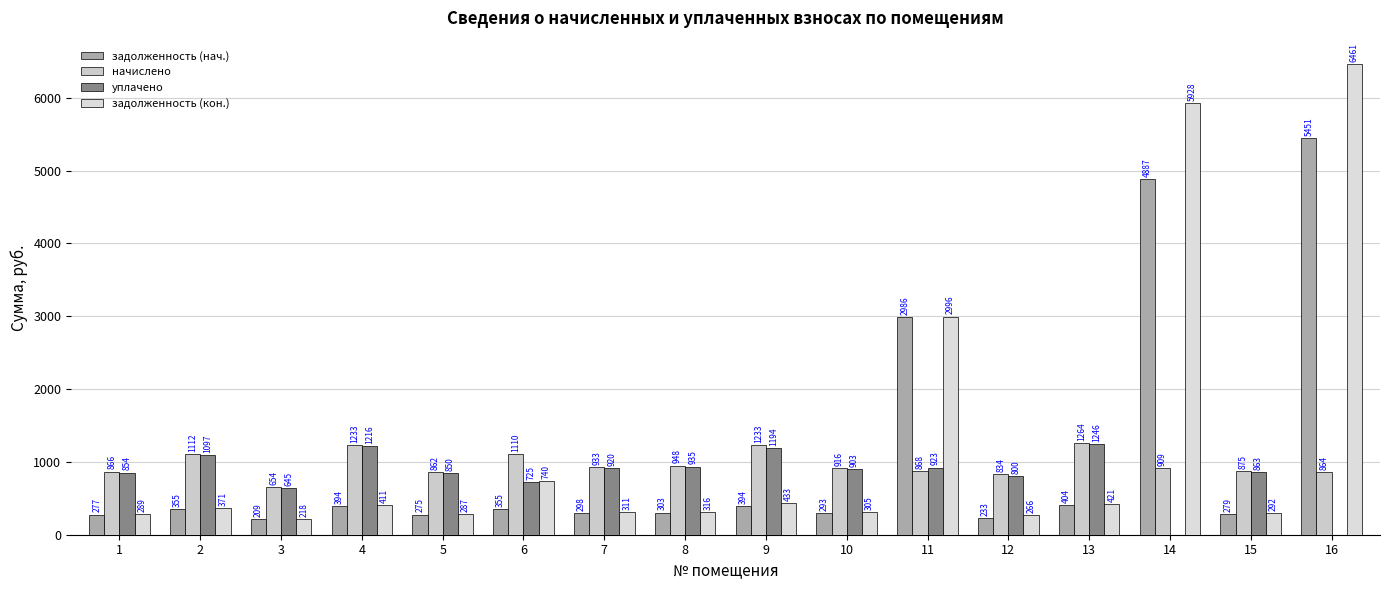

What is the difference between the задолженность (нач.) values at 4 and 13?

9.7